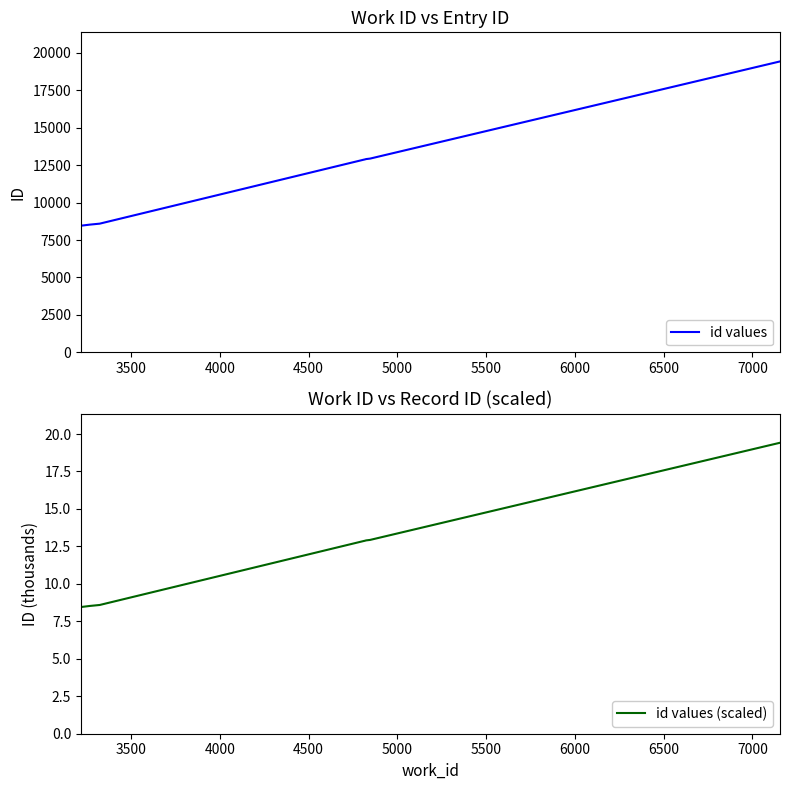

Does the chart have visible grid lines?

No